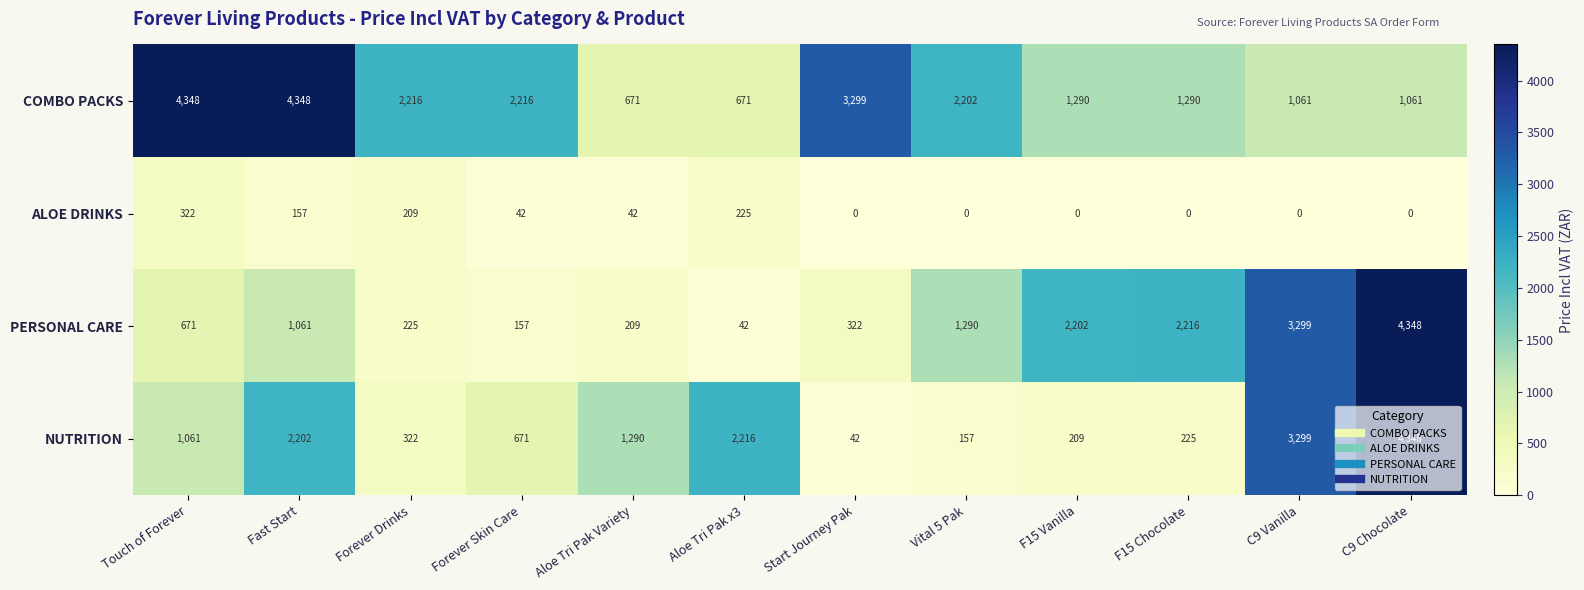

Rank the series at Forever Drinks from highest to lowest value.

COMBO PACKS, NUTRITION, PERSONAL CARE, ALOE DRINKS